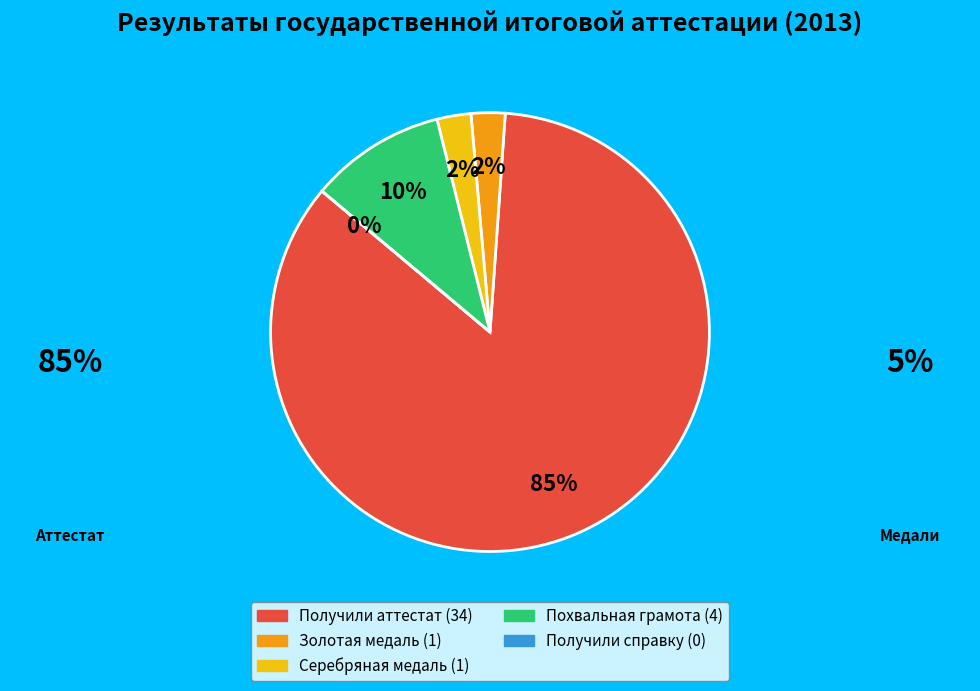

What is the total percentage of Получили справку and Похвальная грамота?

10.0%